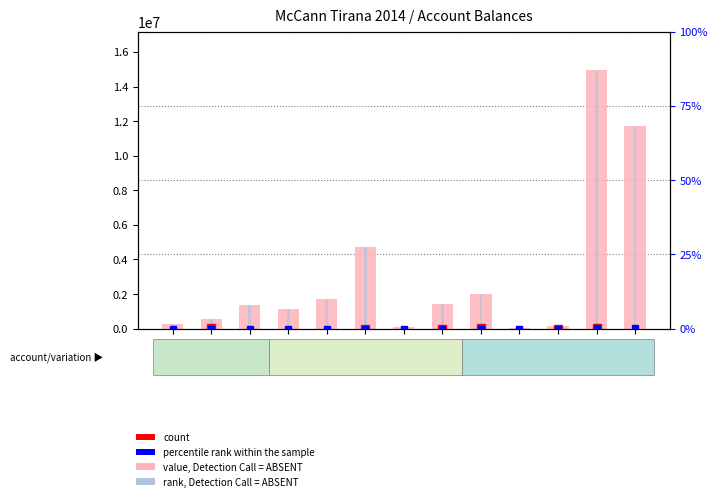

What is the label of the 1st bar from the left?

6043